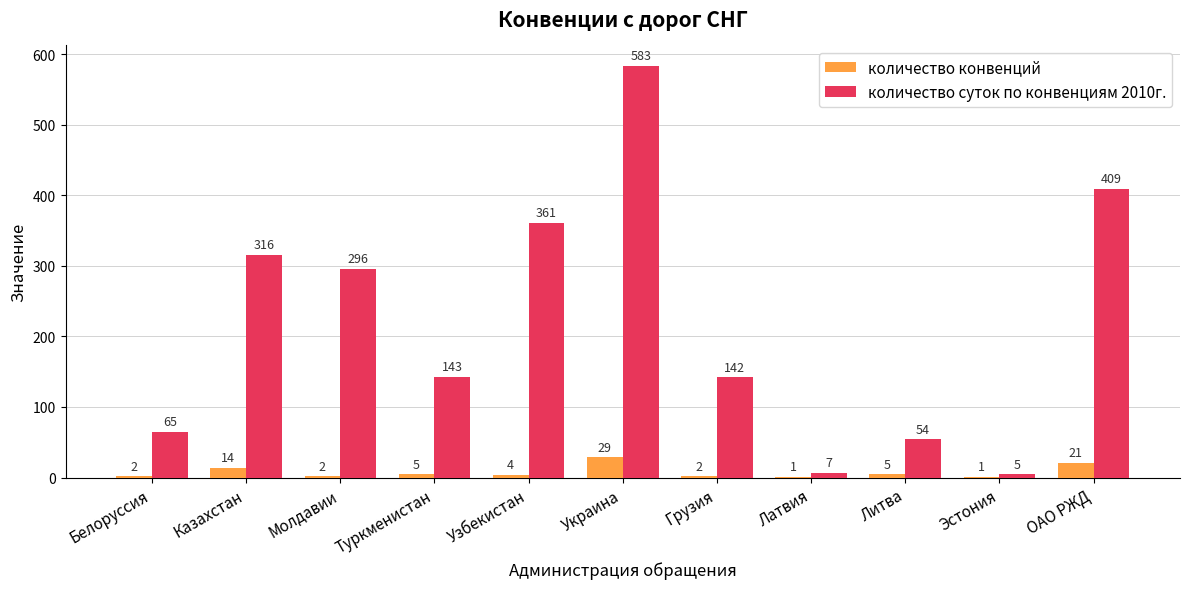

Is the value of количество конвенций at Белоруссия greater than the value of количество суток по конвенциям 2010г. at Молдавии?

No